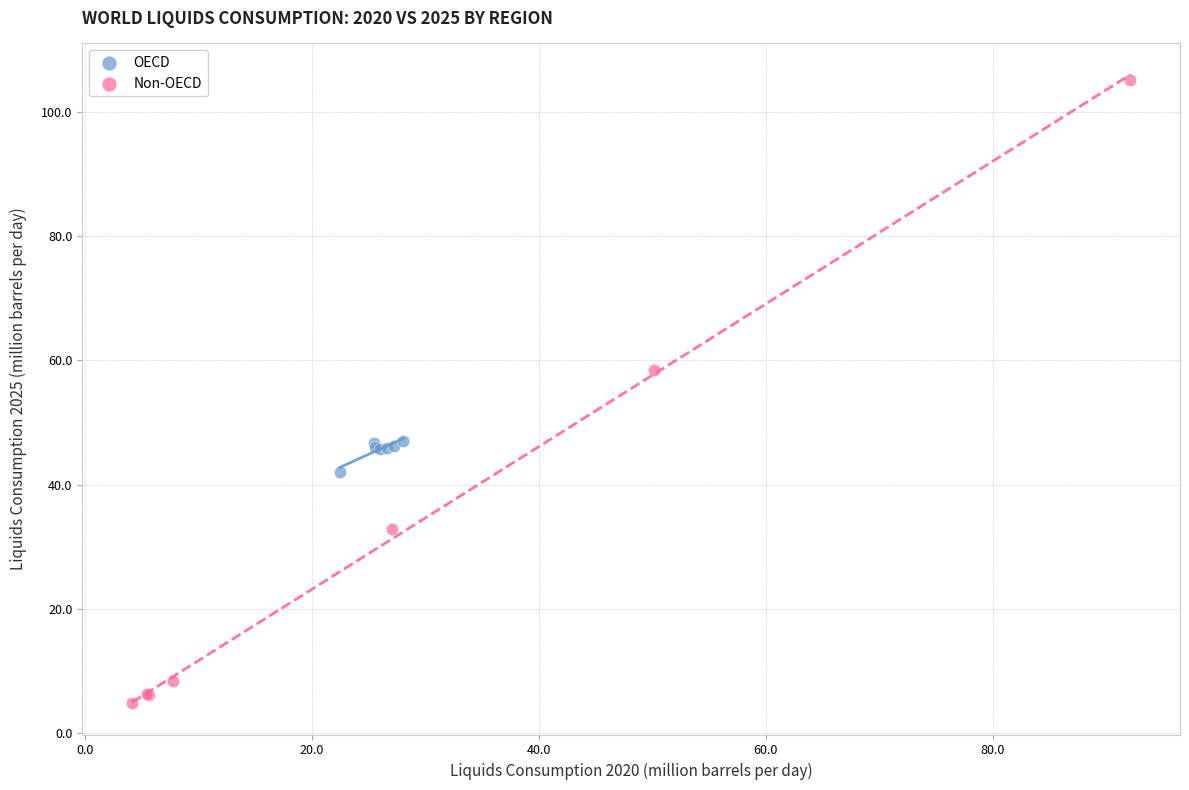

Which series has the largest Y range (max minus min)?

Non-OECD